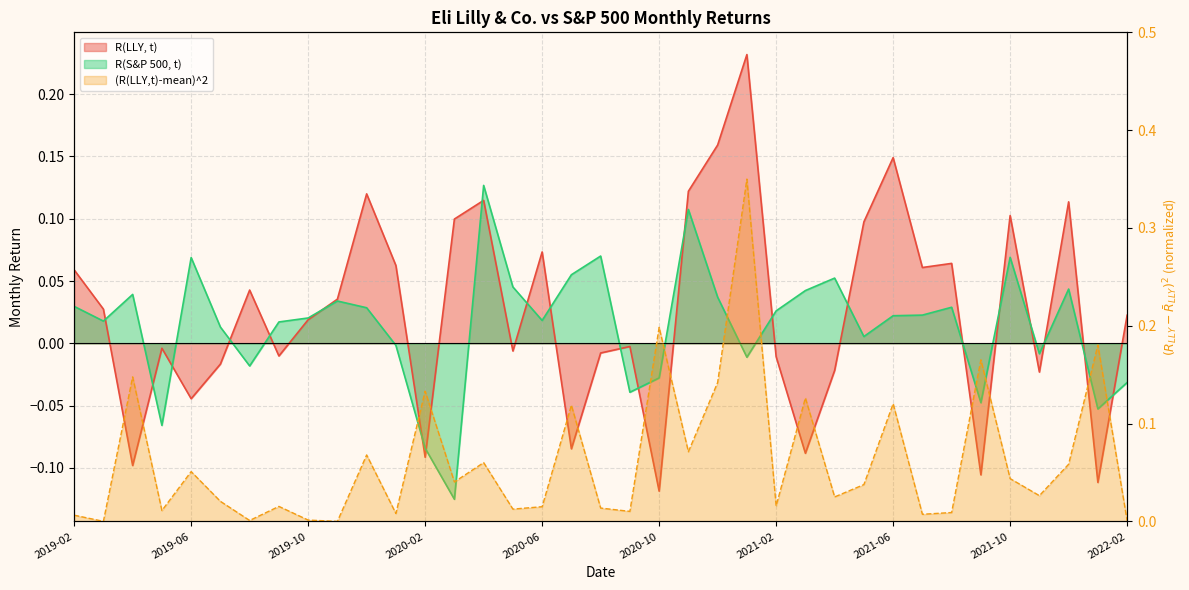

In R(S&P 500, t), how many points are higher than both neighbors (excluding endpoints)?

10